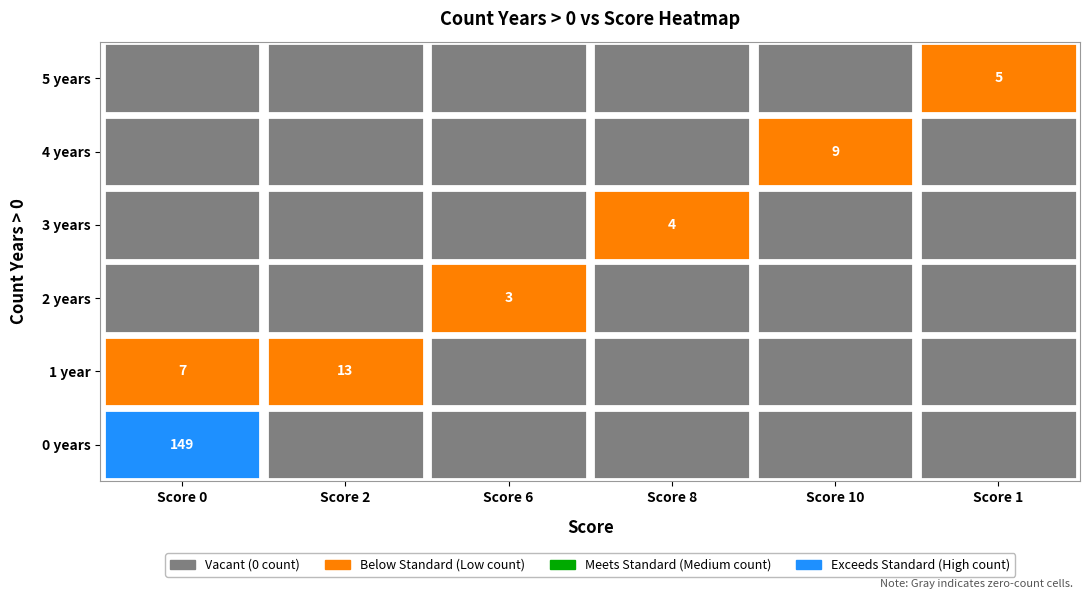

Reading left to right, list all the values displayed in this chart.

0: 149	0	0	0	0	0
1: 7	13	0	0	0	0
2: 0	0	3	0	0	0
3: 0	0	0	4	0	0
4: 0	0	0	0	9	0
5: 0	0	0	0	0	5